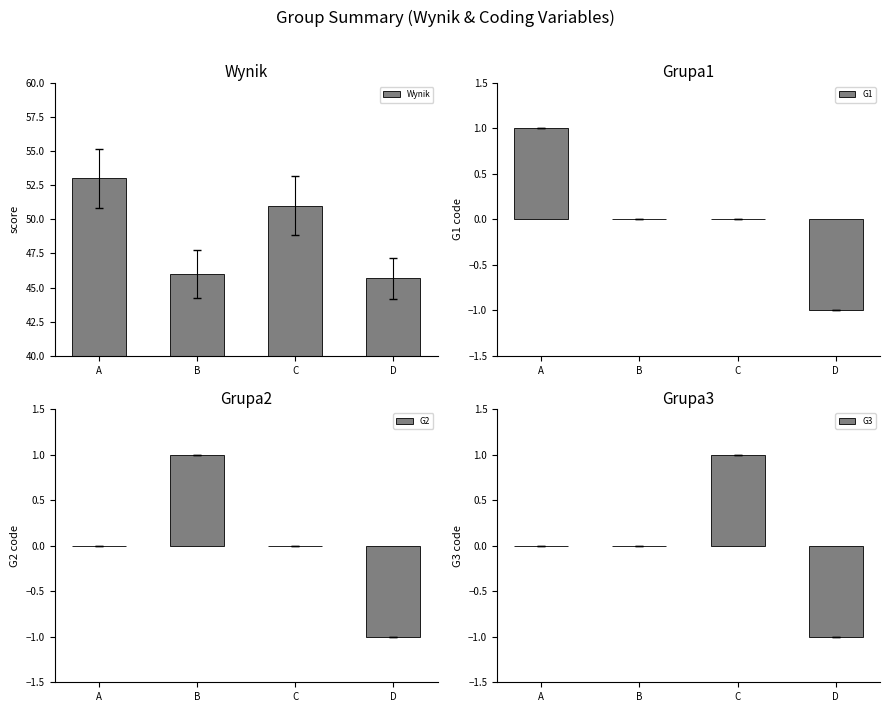

How many data points in Wynik are less than 51?

2